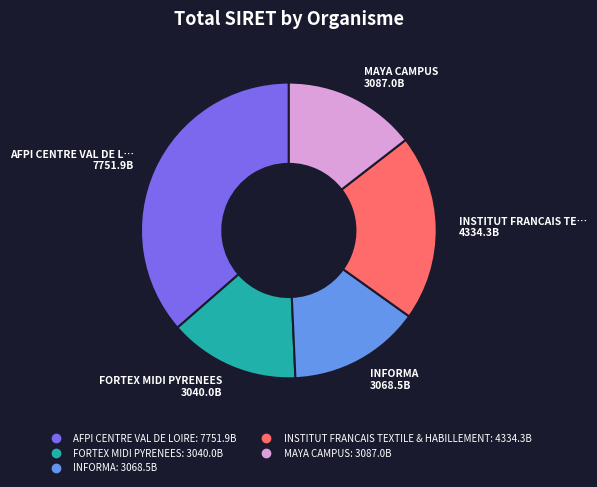

Which slice is the largest?

AFPI CENTRE VAL DE LOIRE